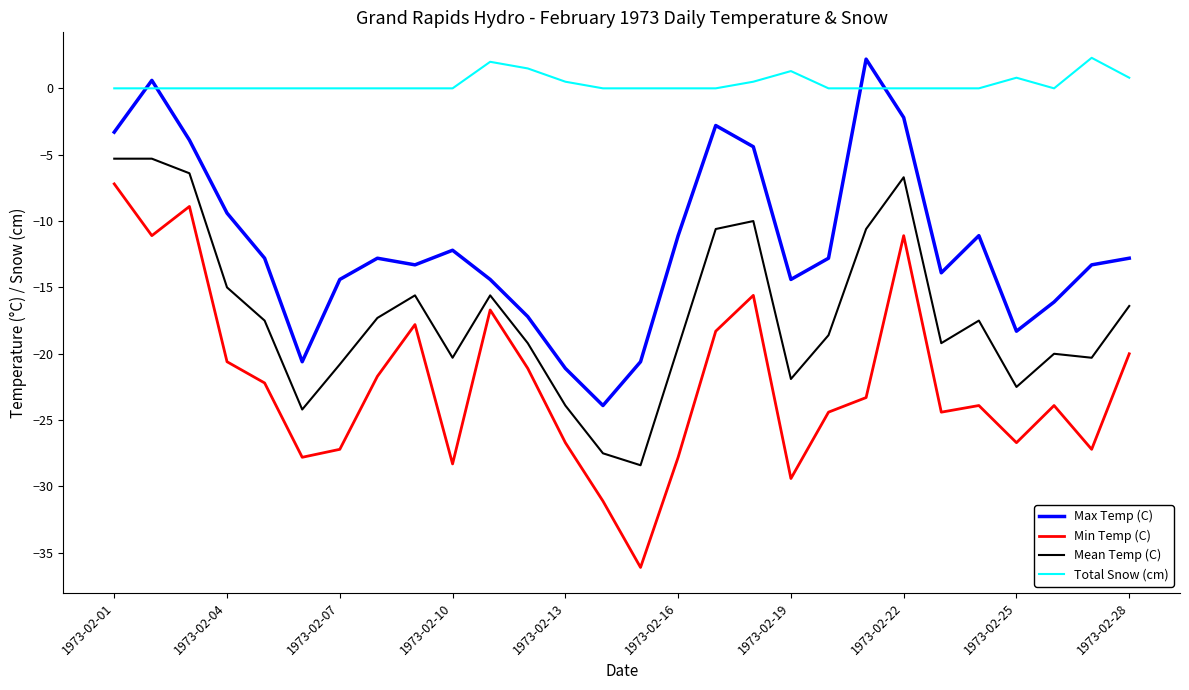

True or false: Max Temp (C) and Min Temp (C) intersect in this chart.

False